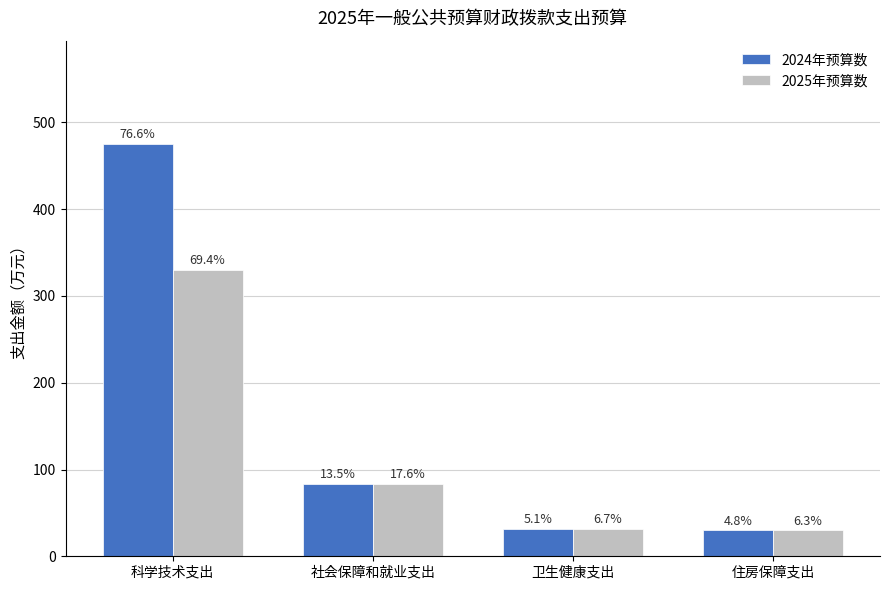

Are the bars horizontal?

No